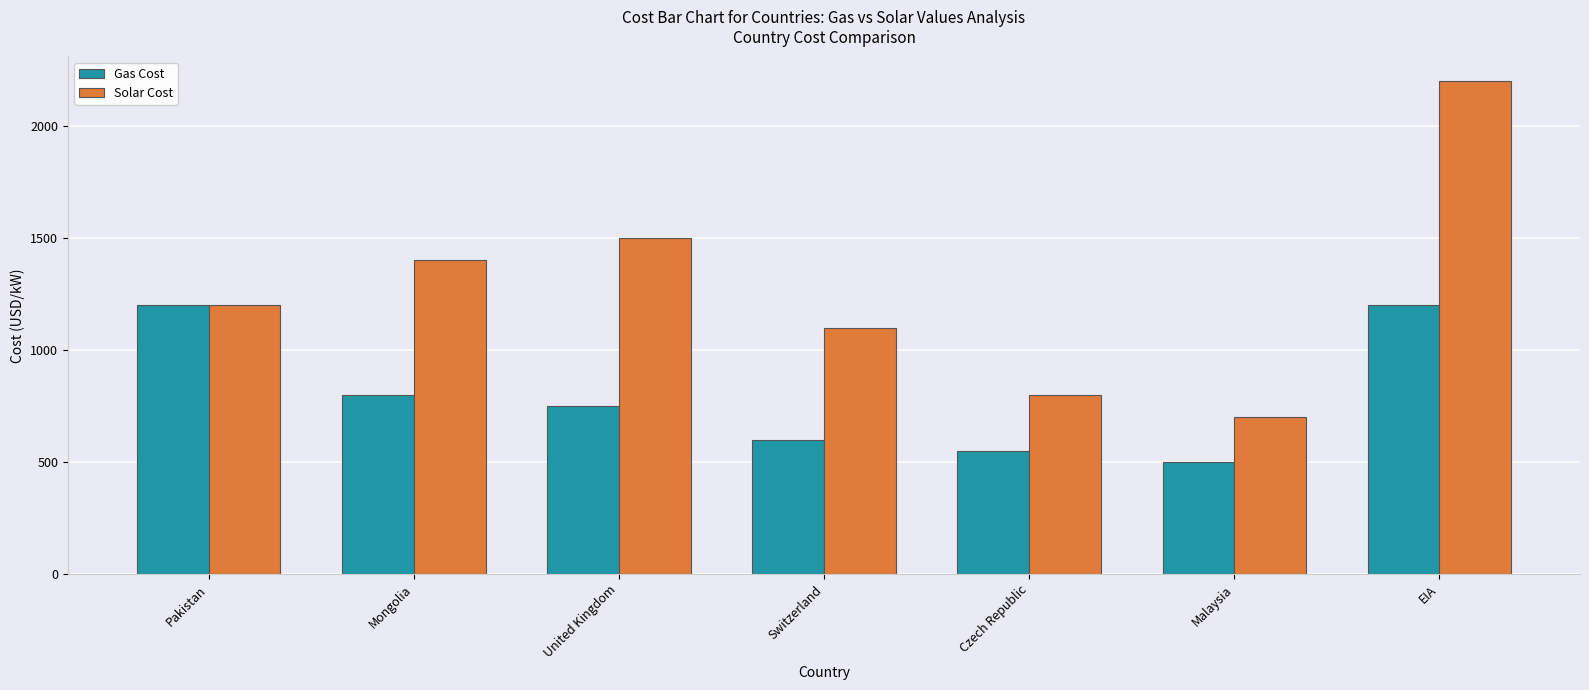

Reading left to right, transcribe all the data shown in this chart.

Gas Cost: Pakistan=1200	Mongolia=800	United Kingdom=750	Switzerland=600	Czech Republic=550	Malaysia=500	EIA=1200
Solar Cost: Pakistan=1200	Mongolia=1400	United Kingdom=1500	Switzerland=1100	Czech Republic=800	Malaysia=700	EIA=2200